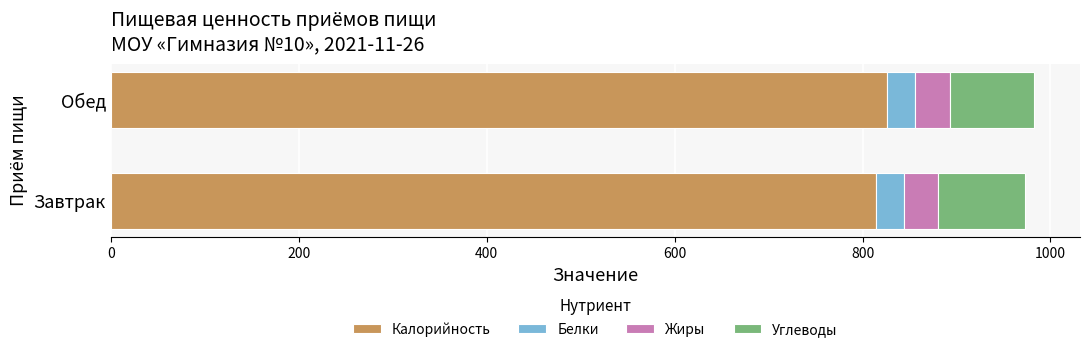

What is the total value across all series at Завтрак?

972.5